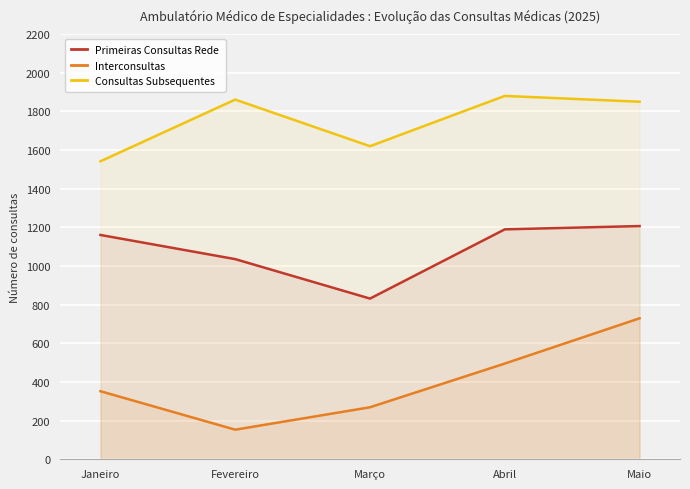

What is the average value of the Consultas Subsequentes series?

1750